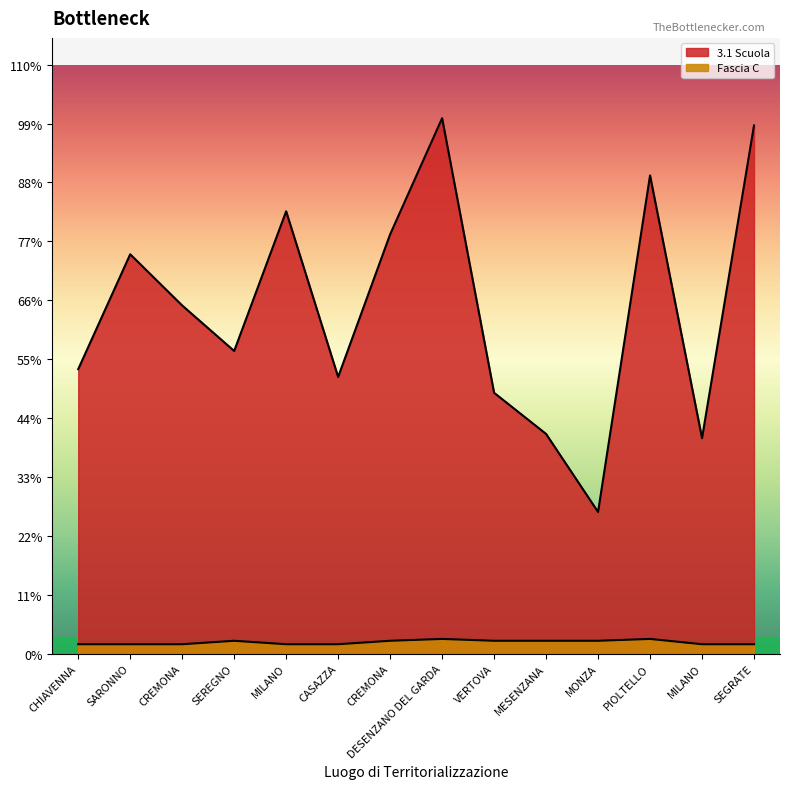

Reading right to left, extract all data points from this chart.

3.1 Scuola: 140087.5	57143.9	126823.9	37577.6	58273.5	69180.1	142004.3	111198.7	73375.7	117311.1	80270.1	92341.9	105915.0	75442.6
Fascia C: 2498.0	2498.0	3903.0	3413.0	3413.0	3413.0	3903.0	3413.0	2498.0	2498.0	3413.0	2498.0	2498.0	2498.0